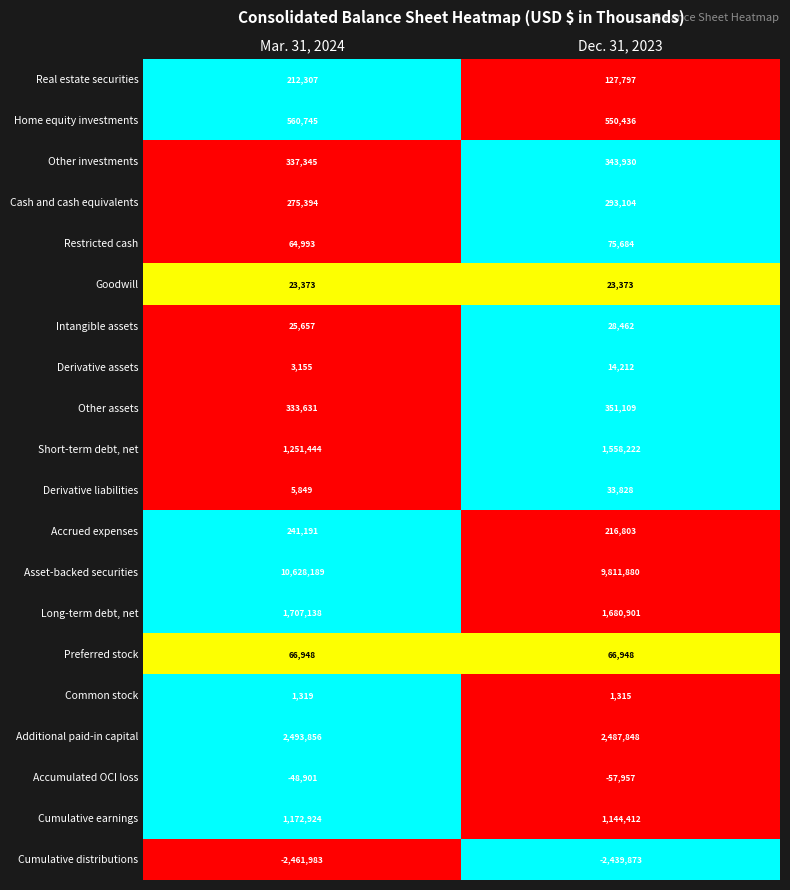

What is the sum of all Accrued expenses values?

457994